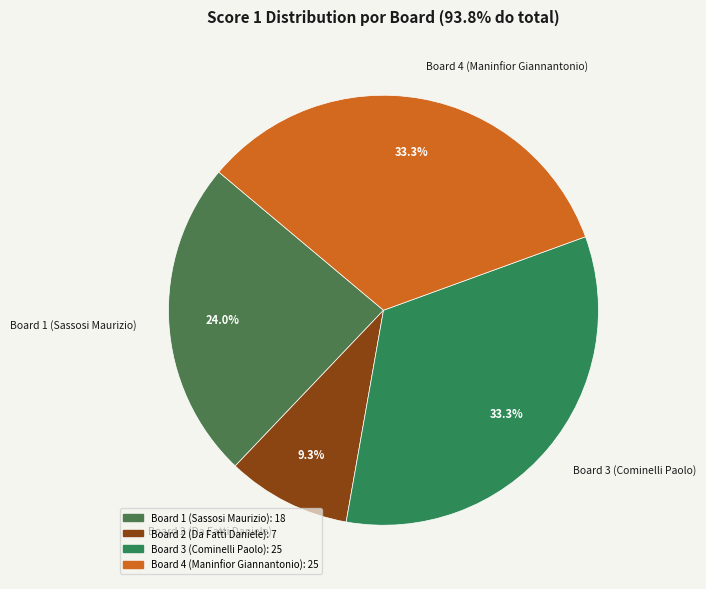

Does Board 4 (Maninfior Giannantonio) account for over 50% of the chart?

No